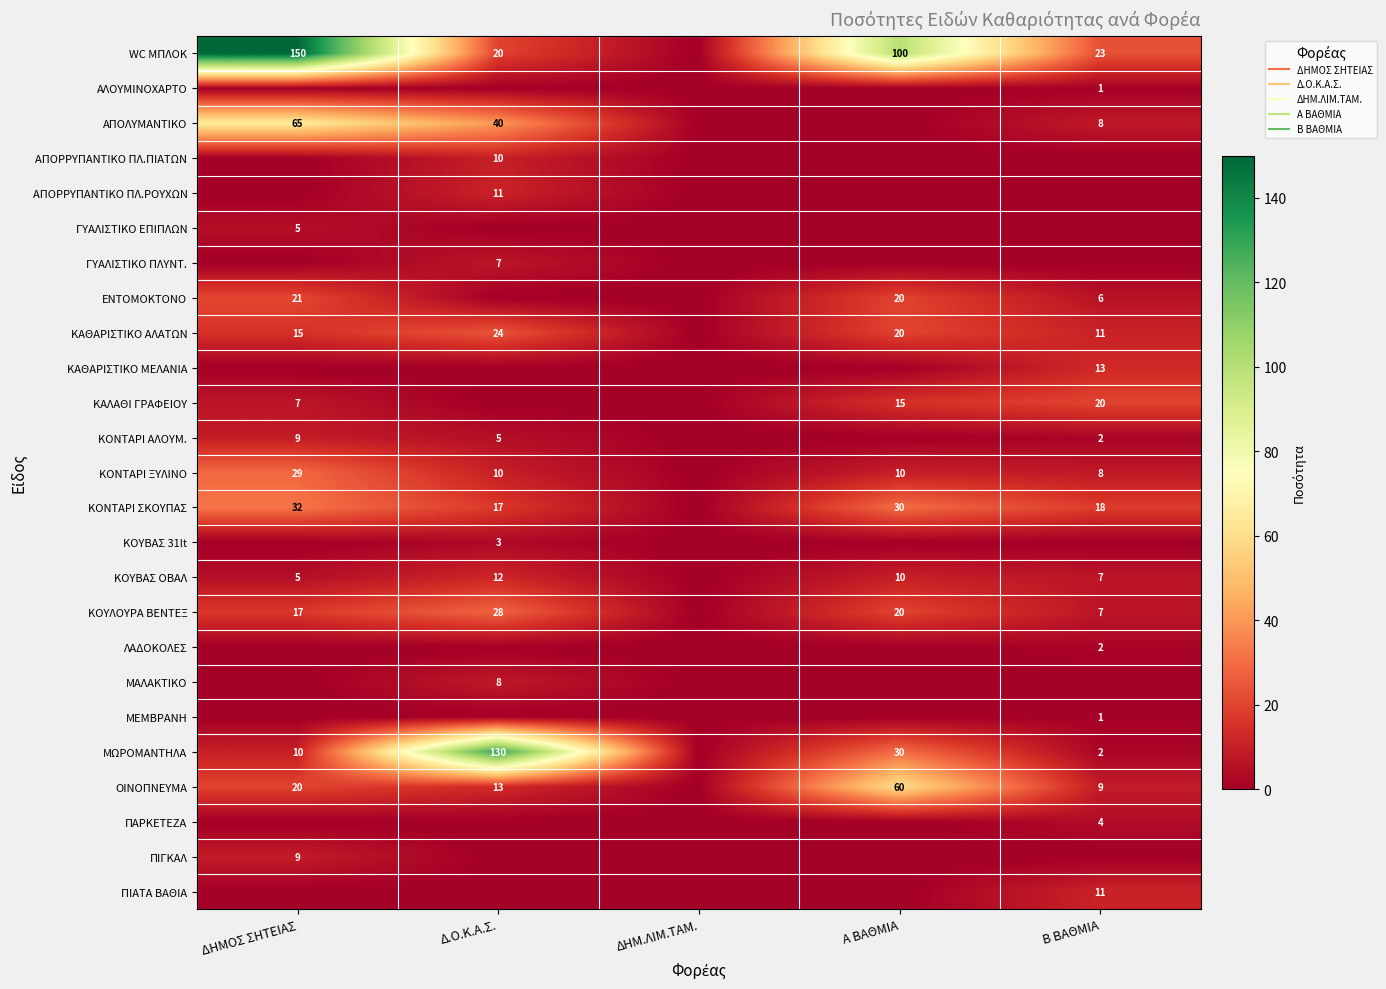

At Β ΒΑΘΜΙΑ, list the series in order from largest to smallest.

WC ΜΠΛΟΚ, ΚΑΛΑΘΙ ΓΡΑΦΕΙΟΥ, ΚΟΝΤΑΡΙ ΣΚΟΥΠΑΣ, ΚΑΘΑΡΙΣΤΙΚΟ ΜΕΛΑΝΙΑ, ΚΑΘΑΡΙΣΤΙΚΟ ΑΛΑΤΩΝ, ΠΙΑΤΑ ΒΑΘΙΑ, ΟΙΝΟΠΝΕΥΜΑ, ΑΠΟΛΥΜΑΝΤΙΚΟ, ΚΟΝΤΑΡΙ ΞΥΛΙΝΟ, ΚΟΥΒΑΣ ΟΒΑΛ, ΚΟΥΛΟΥΡΑ ΒΕΝΤΕΞ, ΕΝΤΟΜΟΚΤΟΝΟ, ΠΑΡΚΕΤΕΖΑ, ΚΟΝΤΑΡΙ ΑΛΟΥΜ., ΛΑΔΟΚΟΛΕΣ, ΜΩΡΟΜΑΝΤΗΛΑ, ΑΛΟΥΜΙΝΟΧΑΡΤΟ, ΜΕΜΒΡΑΝΗ, ΑΠΟΡΡΥΠΑΝΤΙΚΟ ΠΛ.ΠΙΑΤΩΝ, ΑΠΟΡΡΥΠΑΝΤΙΚΟ ΠΛ.ΡΟΥΧΩΝ, ΓΥΑΛΙΣΤΙΚΟ ΕΠΙΠΛΩΝ, ΓΥΑΛΙΣΤΙΚΟ ΠΛΥΝΤ., ΚΟΥΒΑΣ 31lt, ΜΑΛΑΚΤΙΚΟ, ΠΙΓΚΑΛ